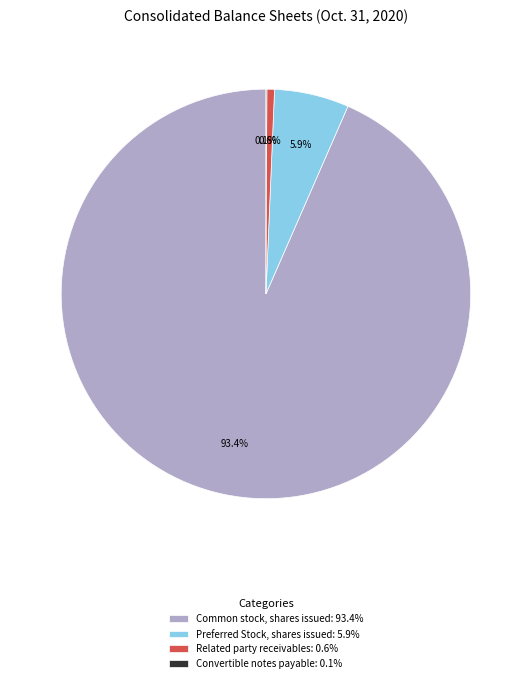

The Related party receivables slice represents 1% of the pie. True or false?

True